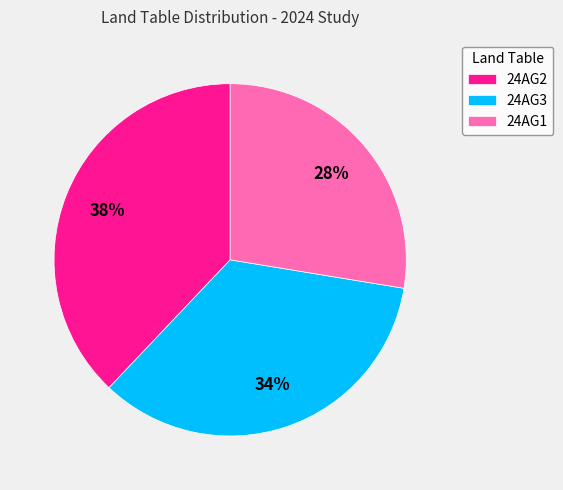

Rank the categories by value from lowest to highest.

24AG1, 24AG3, 24AG2